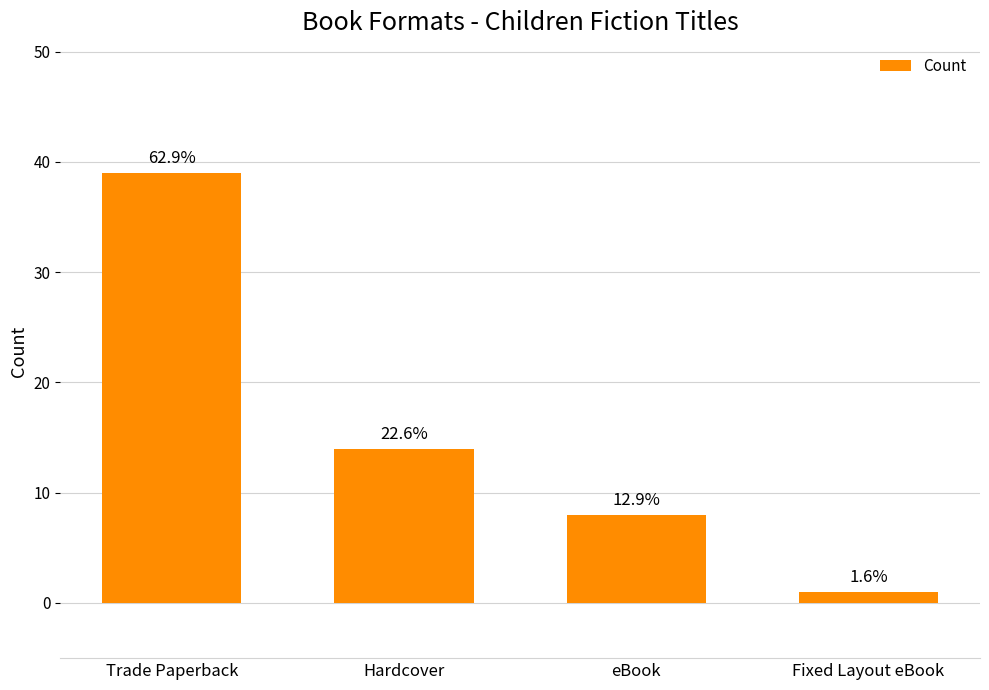

At which label does the data first exceed 14?

Trade Paperback